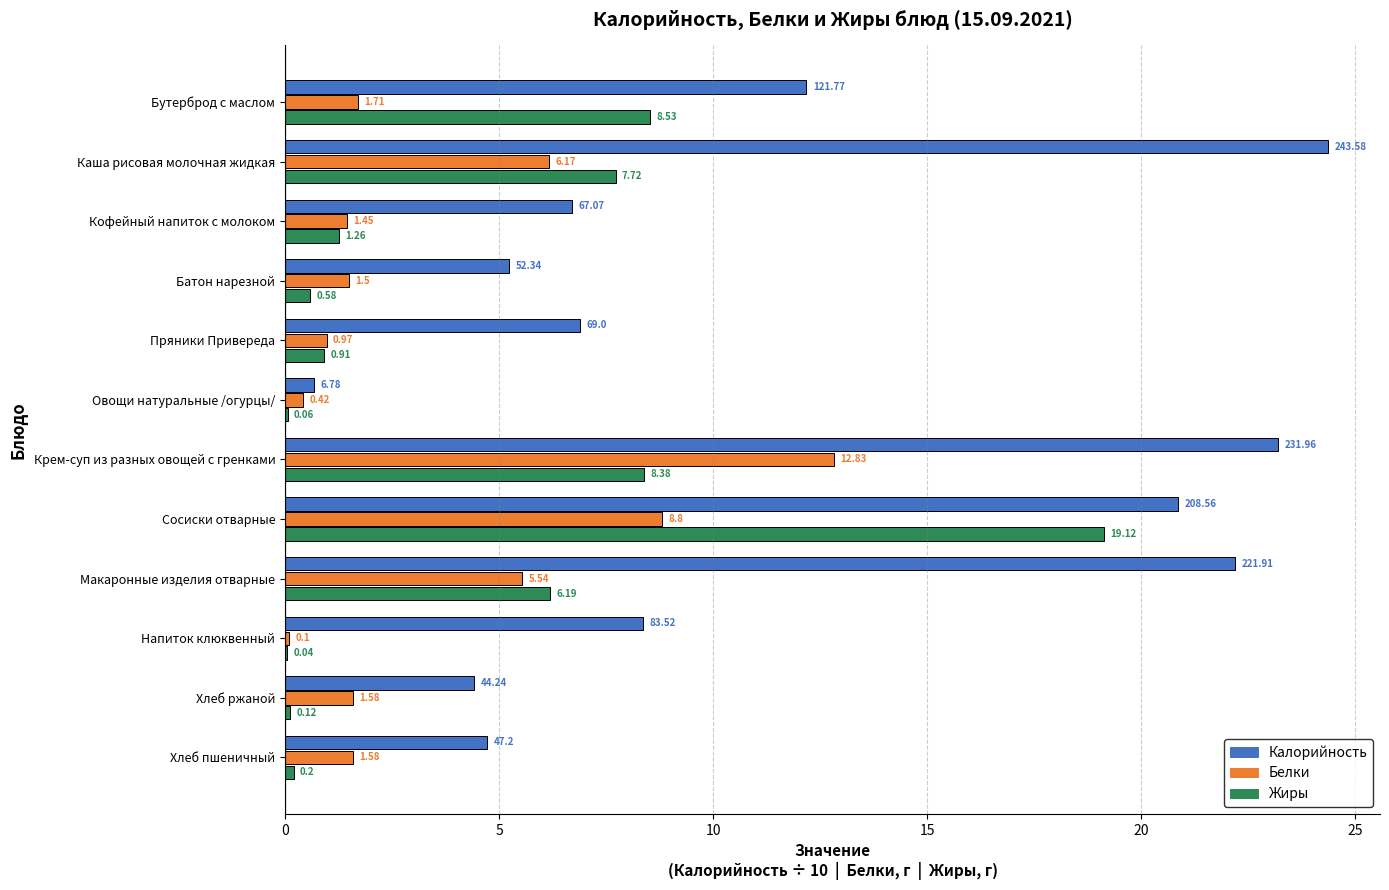

Where is Белки nearest to the value 6?

Каша рисовая молочная жидкая